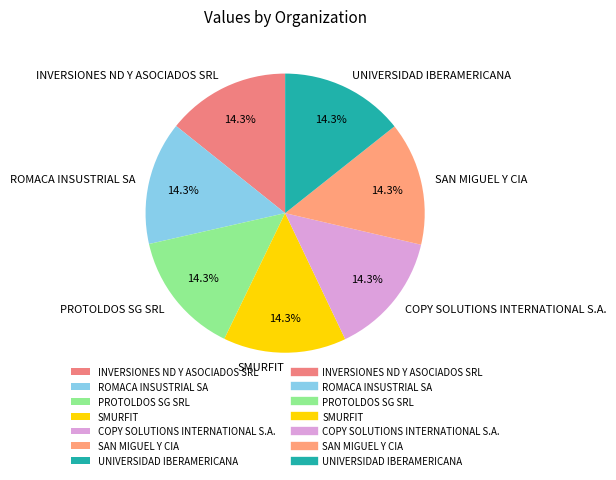

Is there any slice that represents more than half of the pie?

No